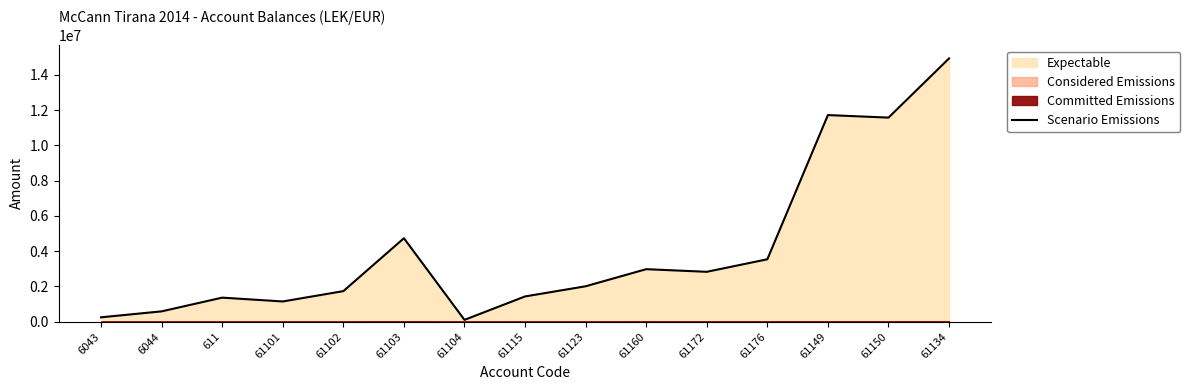

The chart shows a value of 4337501.2 at 61160. True or false?

False